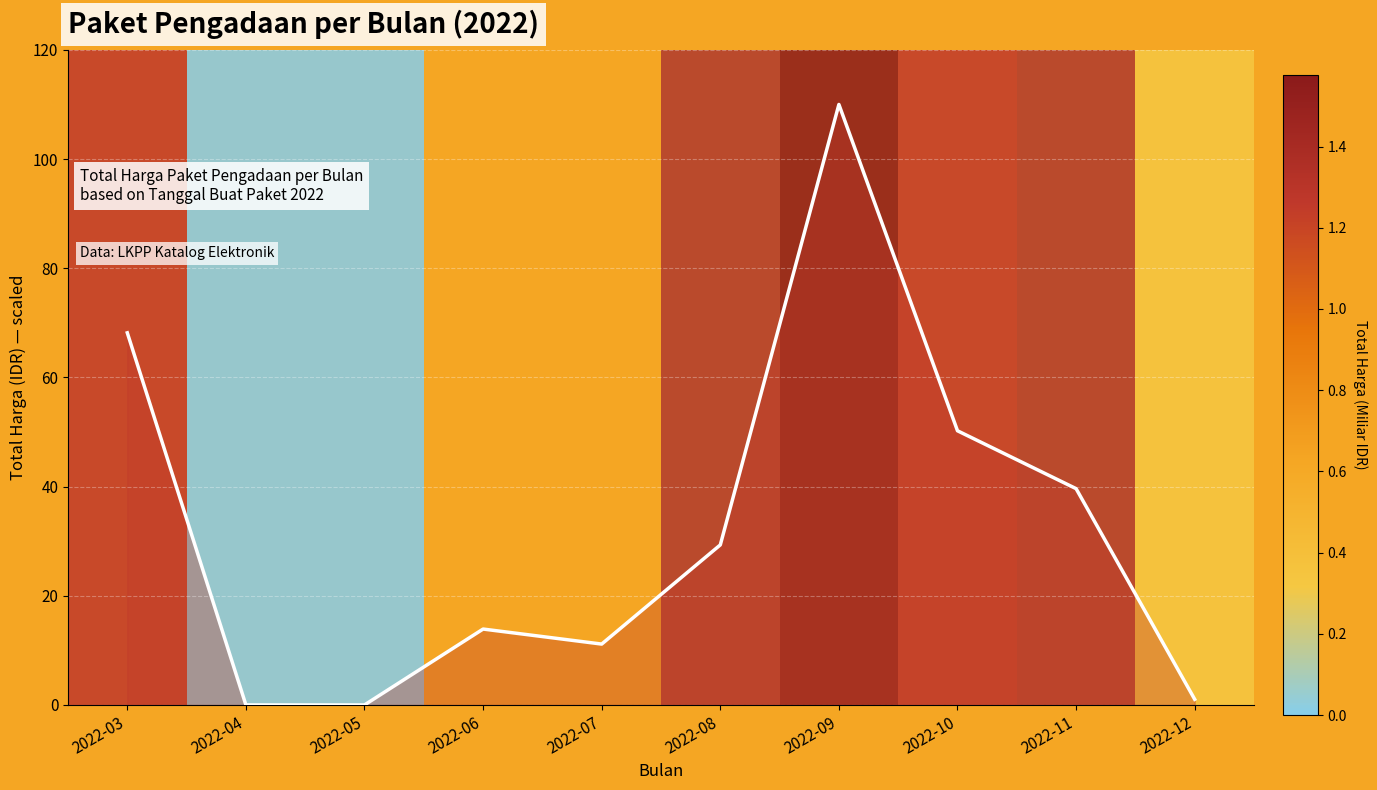

Reading left to right, extract all data points from this chart.

2022-03=68.2	2022-04=0.0	2022-05=0.0	2022-06=13.9	2022-07=11.1	2022-08=29.3	2022-09=110.0	2022-10=50.2	2022-11=39.6	2022-12=1.0